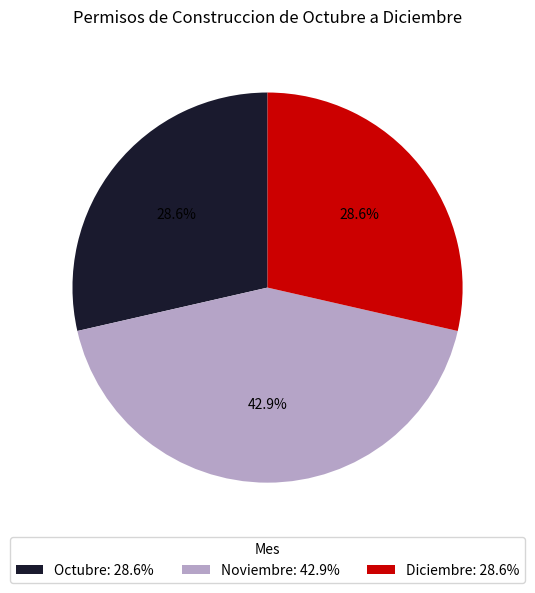

To the nearest percent, what percentage of the pie is Octubre?

29%